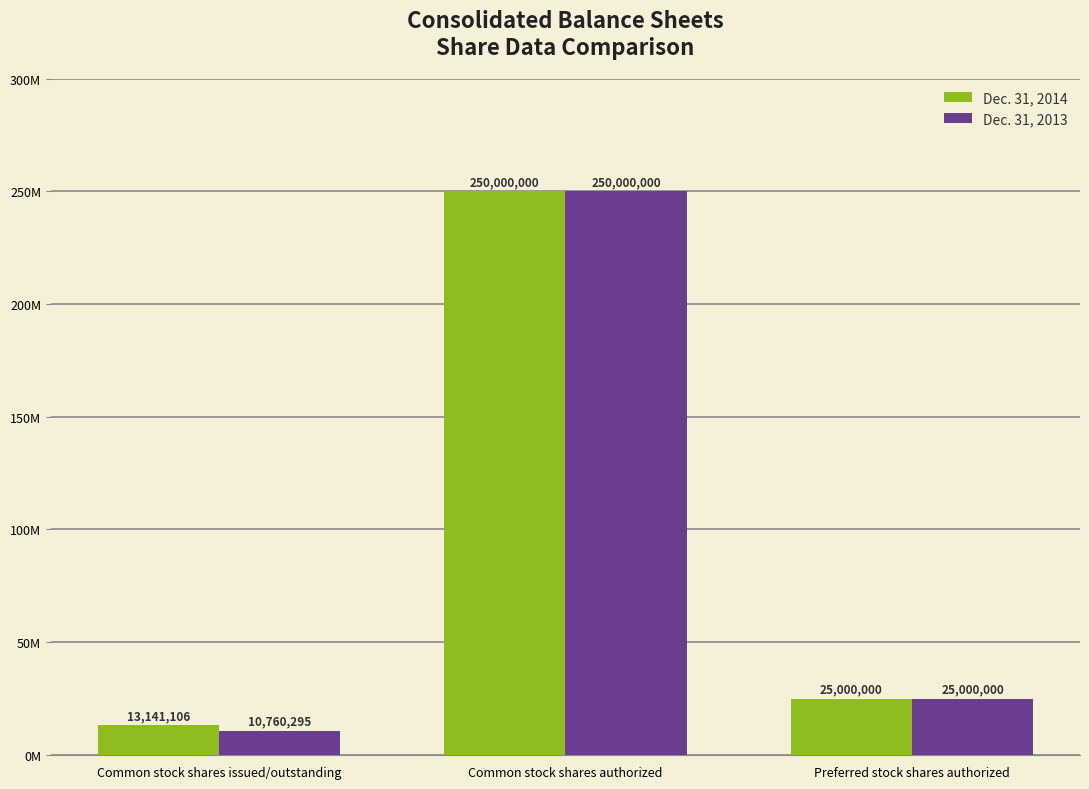

Which series has the largest range (max minus min)?

Dec. 31, 2013